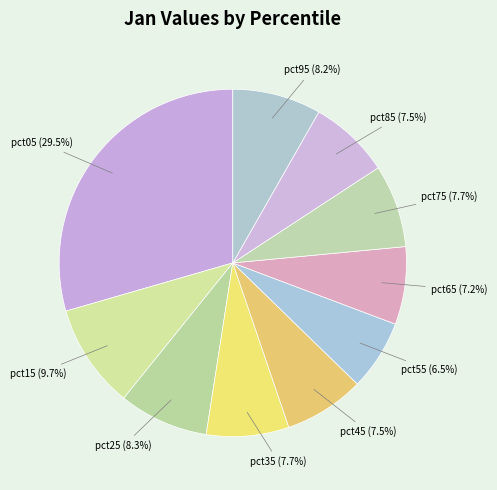

How many slices are in this pie chart?

10